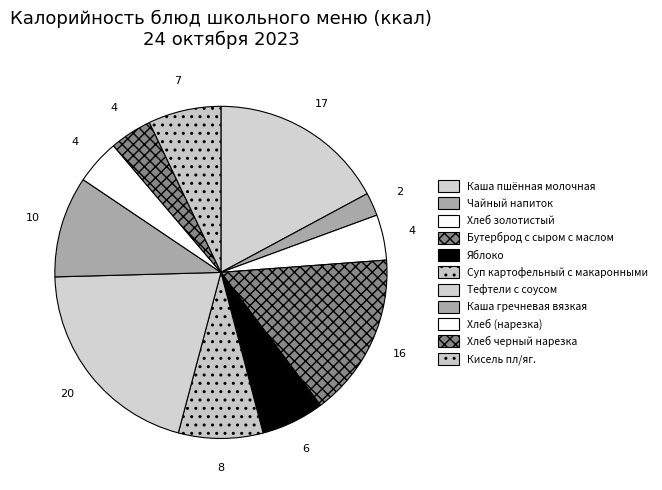

To the nearest percent, what is the difference between the Каша гречневая вязкая and Тефтели с соусом slice percentages?

11%